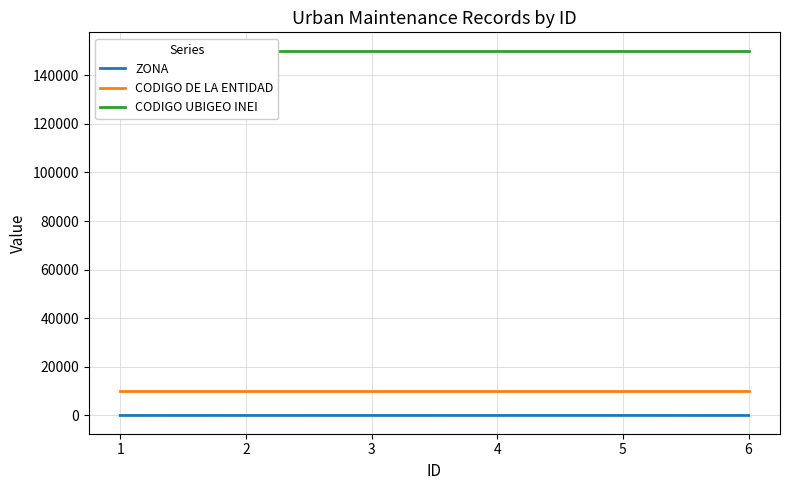

Which category has the lowest value in the CODIGO DE LA ENTIDAD series?

1